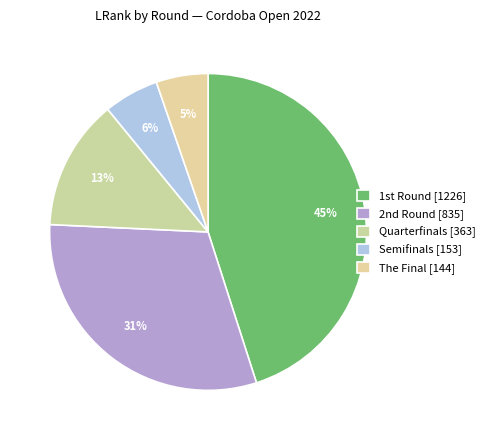

How many slices are in this pie chart?

5